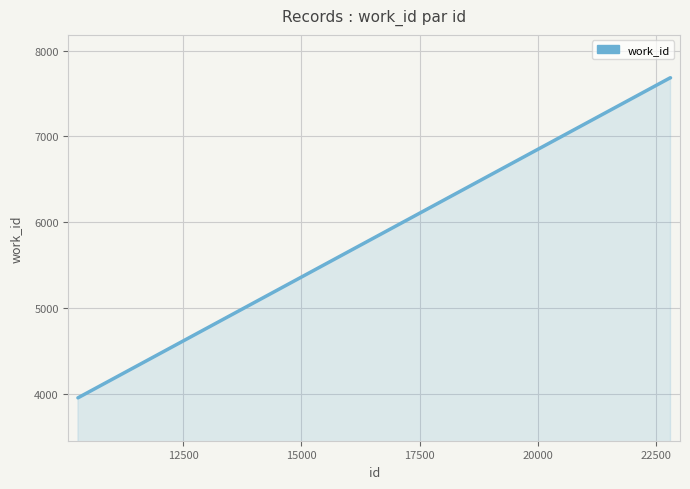

How many categories are shown in the chart?

10